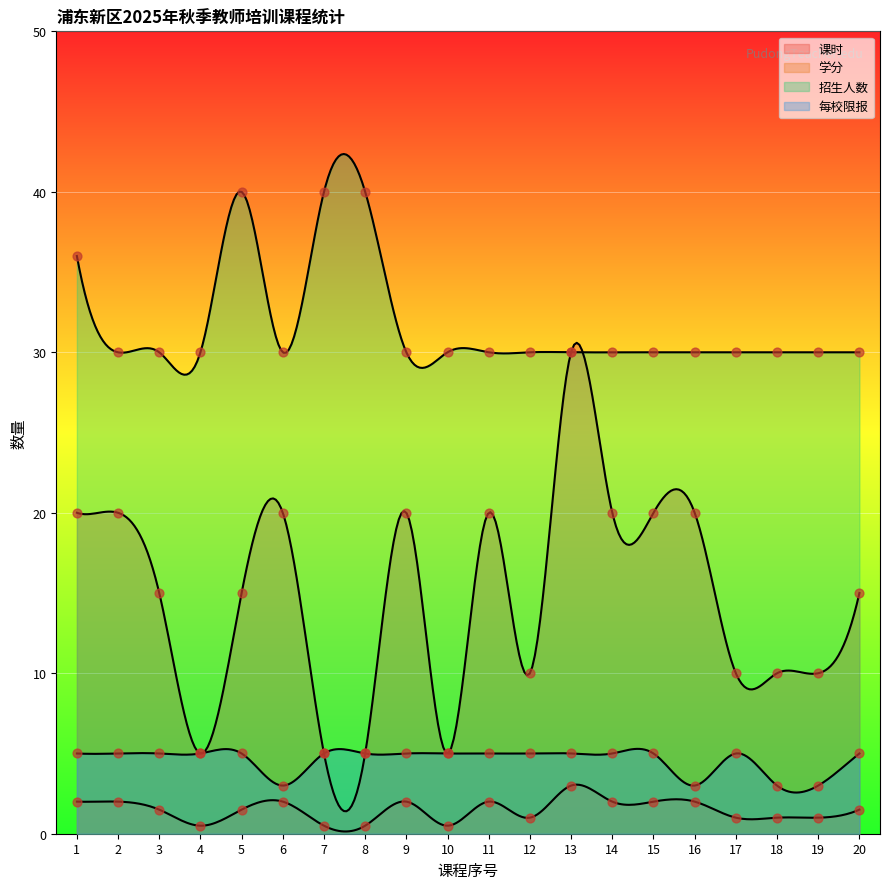

What is the total value across all series at 7?

50.5